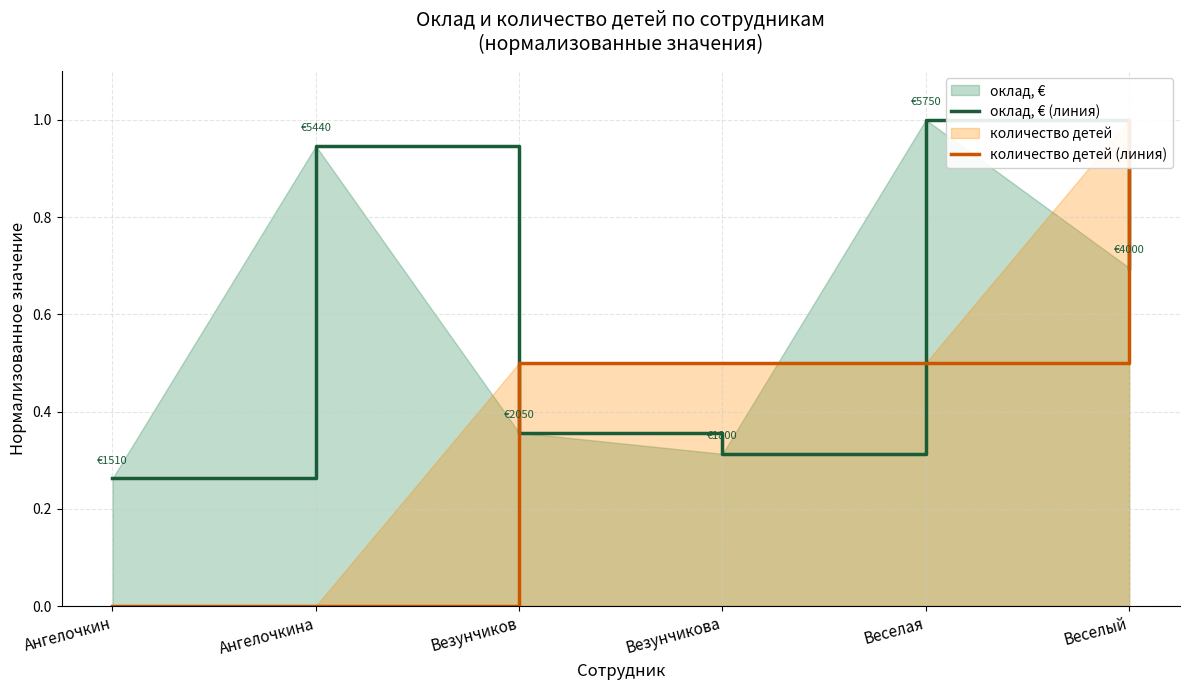

At how many categories does at least one series exceed 0?

6